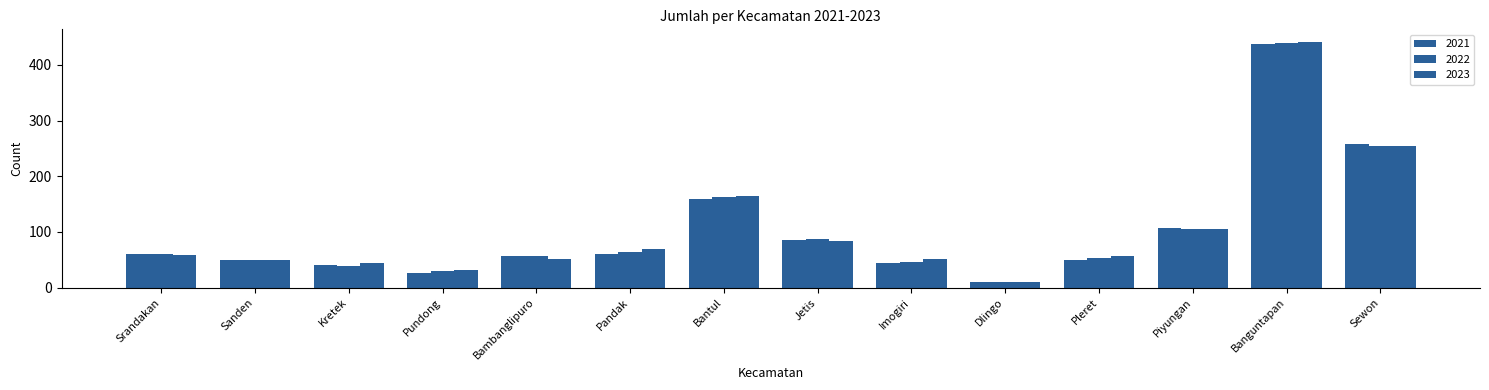

How many groups of bars are there?

14